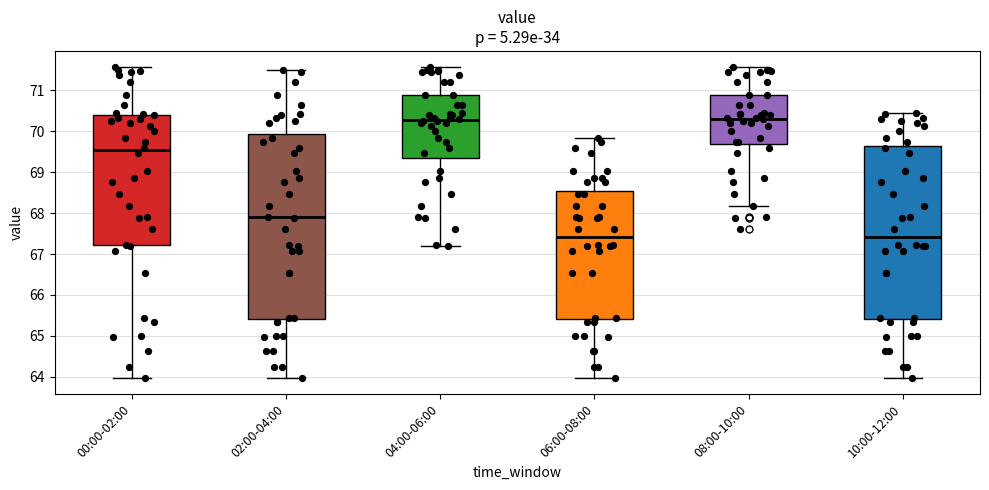

Where is the lower edge of the box for 10:00-12:00 on the y-axis? The values are not printed on the chart, so give them approximately, as read against the axis.

65.4